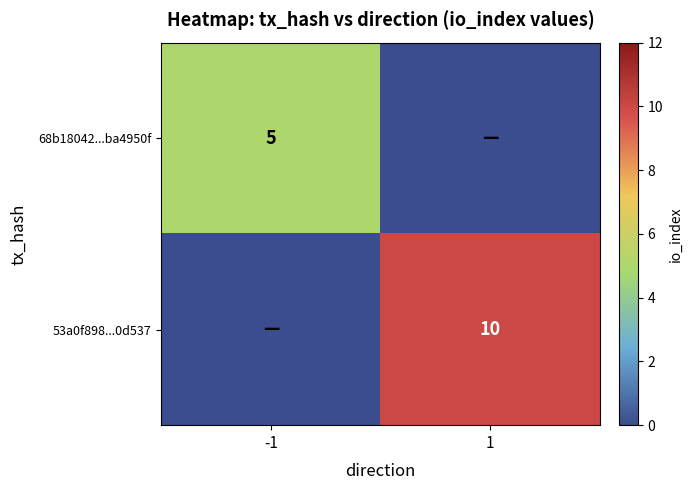

At how many categories does at least one series exceed 3?

2